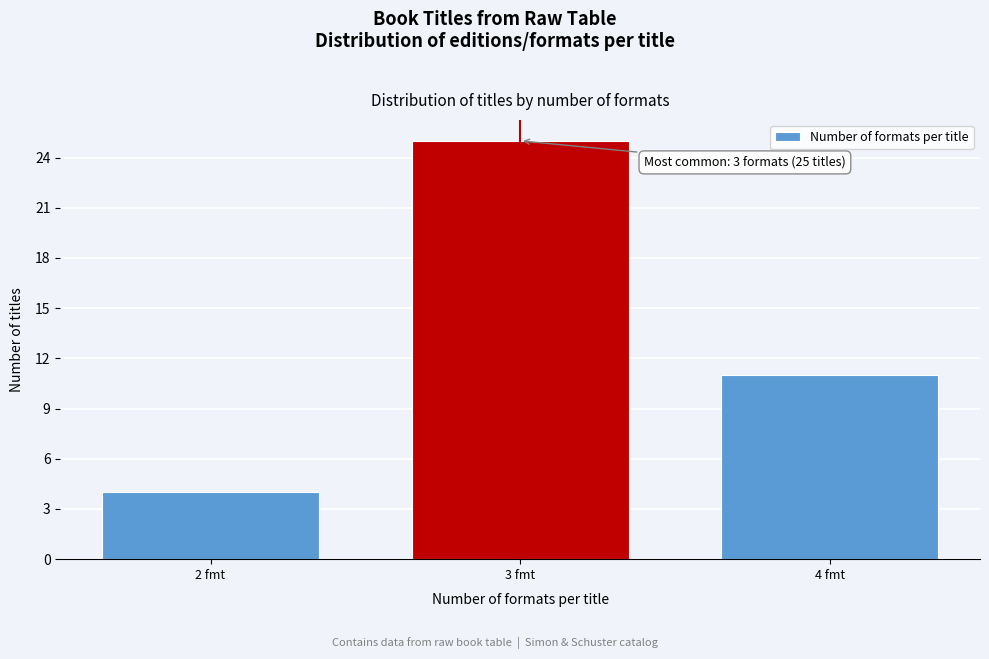

Reading left to right, what are all the values shown in this chart?

2 fmt=4	3 fmt=25	4 fmt=11